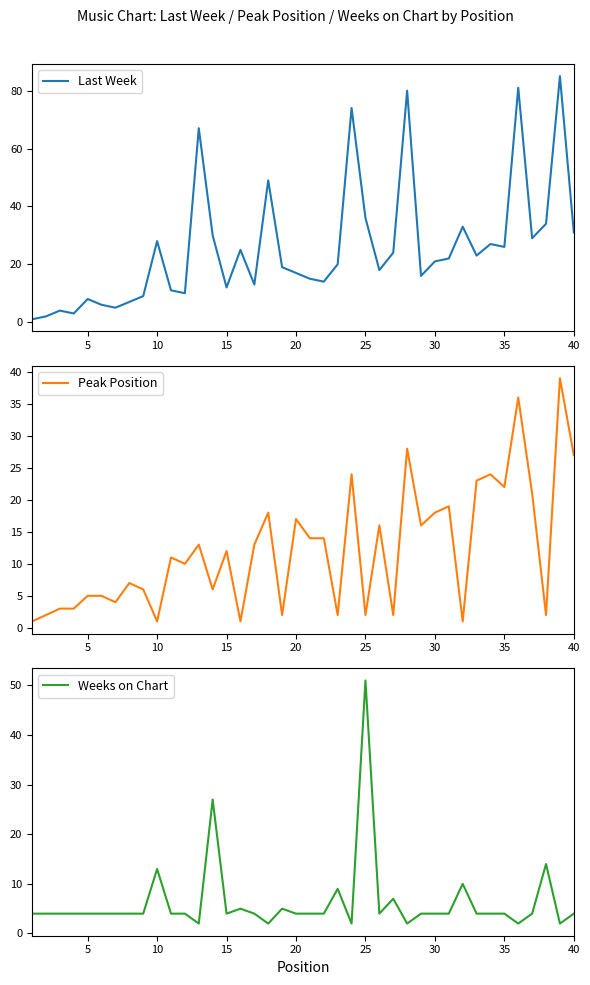

The Last Week series shows 8 at 40. True or false?

False